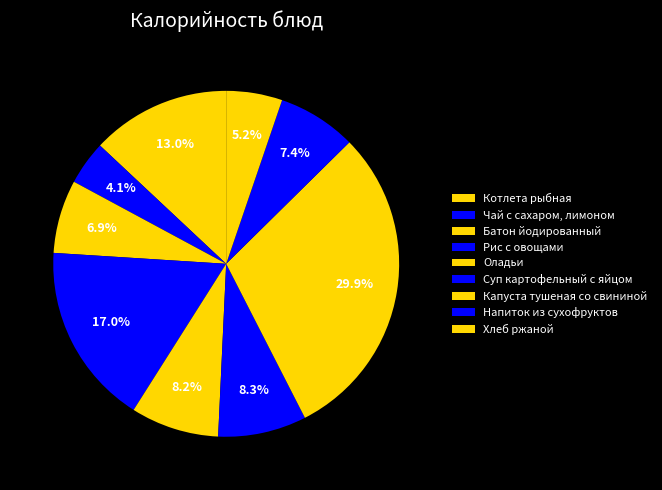

Does Батон йодированный account for over 50% of the chart?

No